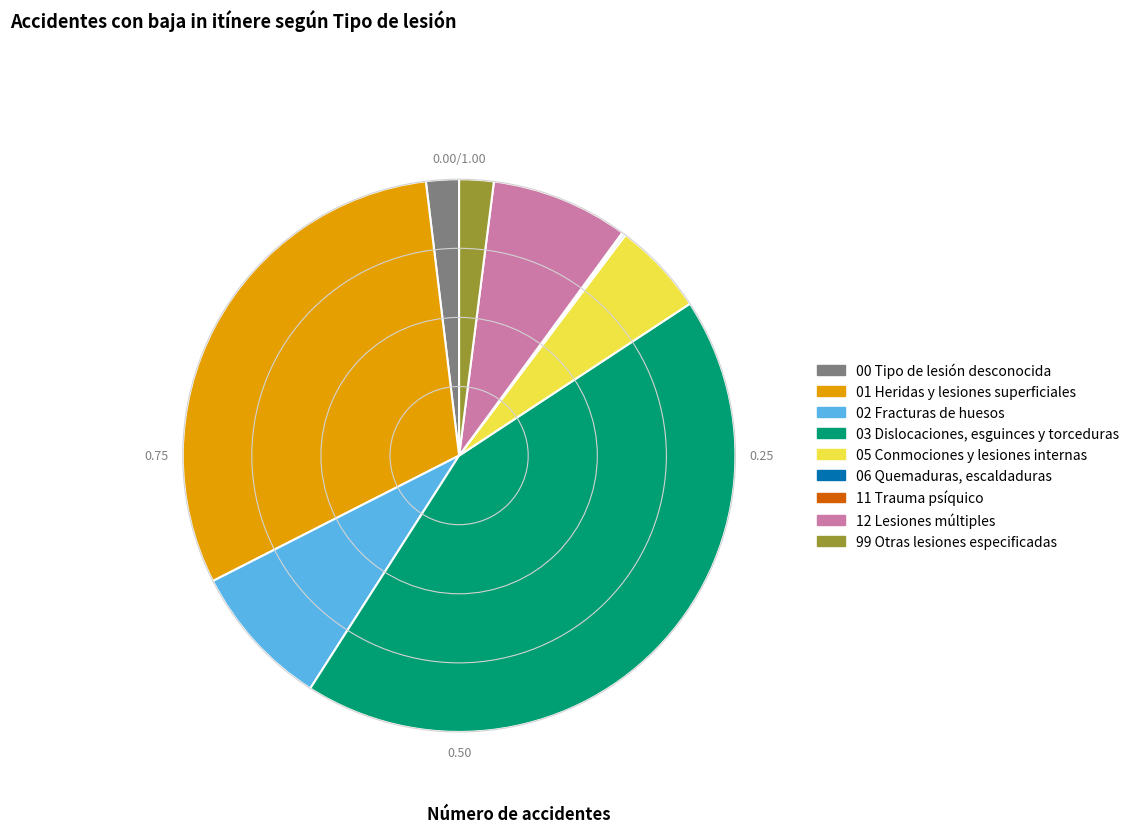

Is the sum of 05 Conmociones y lesiones internas and 12 Lesiones múltiples greater than half?

No